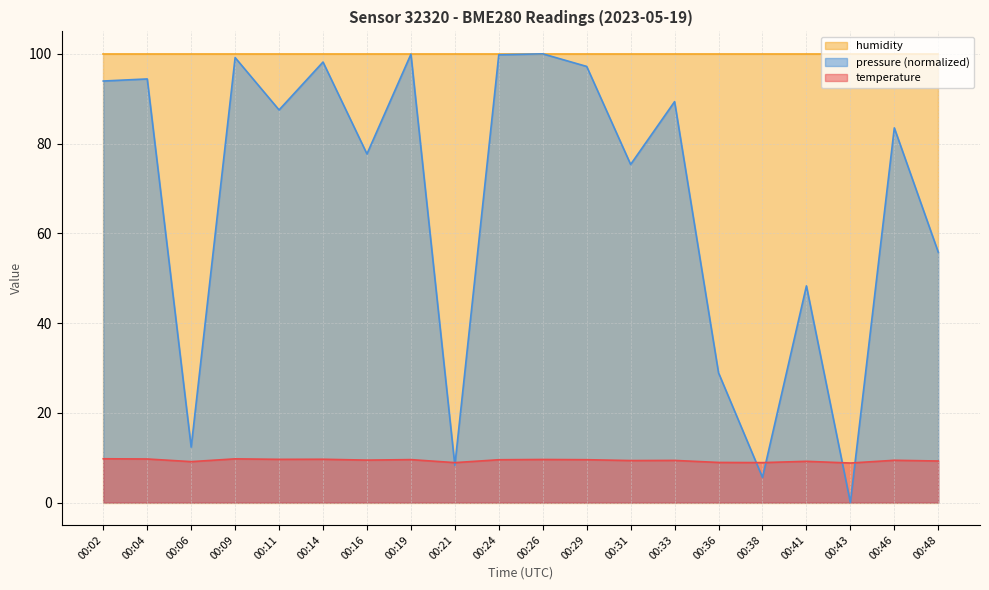

Is the value of temperature at 00:29 greater than the value of pressure_scaled at 00:11?

No